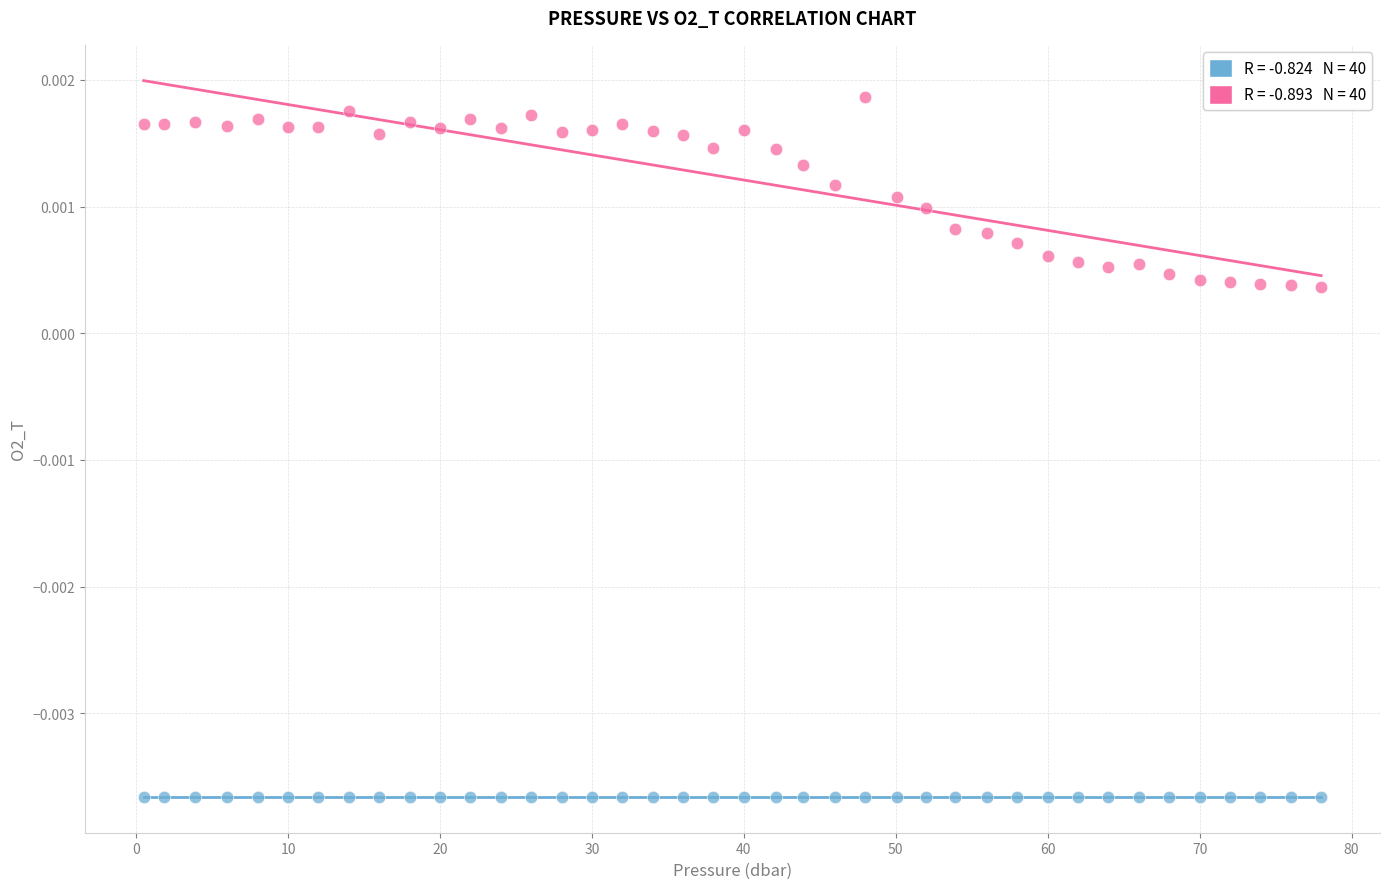

Across all data points, what is the range of X values (max minus min)?

77.5